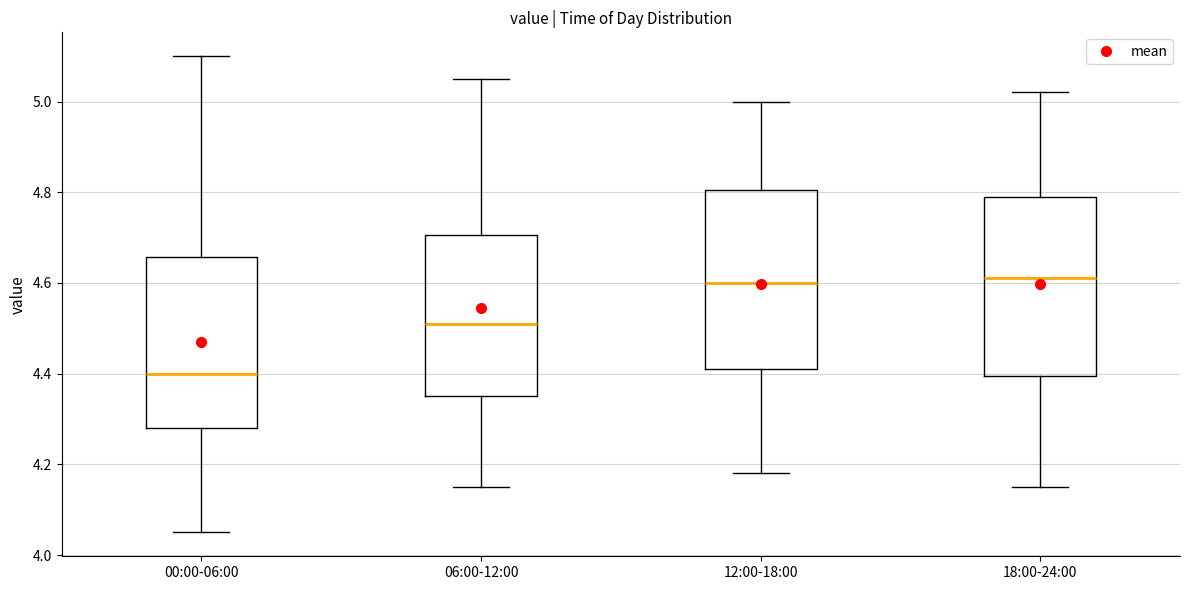

Reading left to right, transcribe this box plot: for each box, give where its median line is, the range the box spans, and where its two whiskers end, as read against the y-axis. The values are not printed on the chart, so give them approximately, as read against the axis.

00:00-06:00: median 4.40, box 4.28 to 4.66, whiskers 4.06 to 5.10
06:00-12:00: median 4.52, box 4.36 to 4.70, whiskers 4.16 to 5.06
12:00-18:00: median 4.60, box 4.42 to 4.80, whiskers 4.18 to 5.00
18:00-24:00: median 4.62, box 4.40 to 4.80, whiskers 4.16 to 5.02